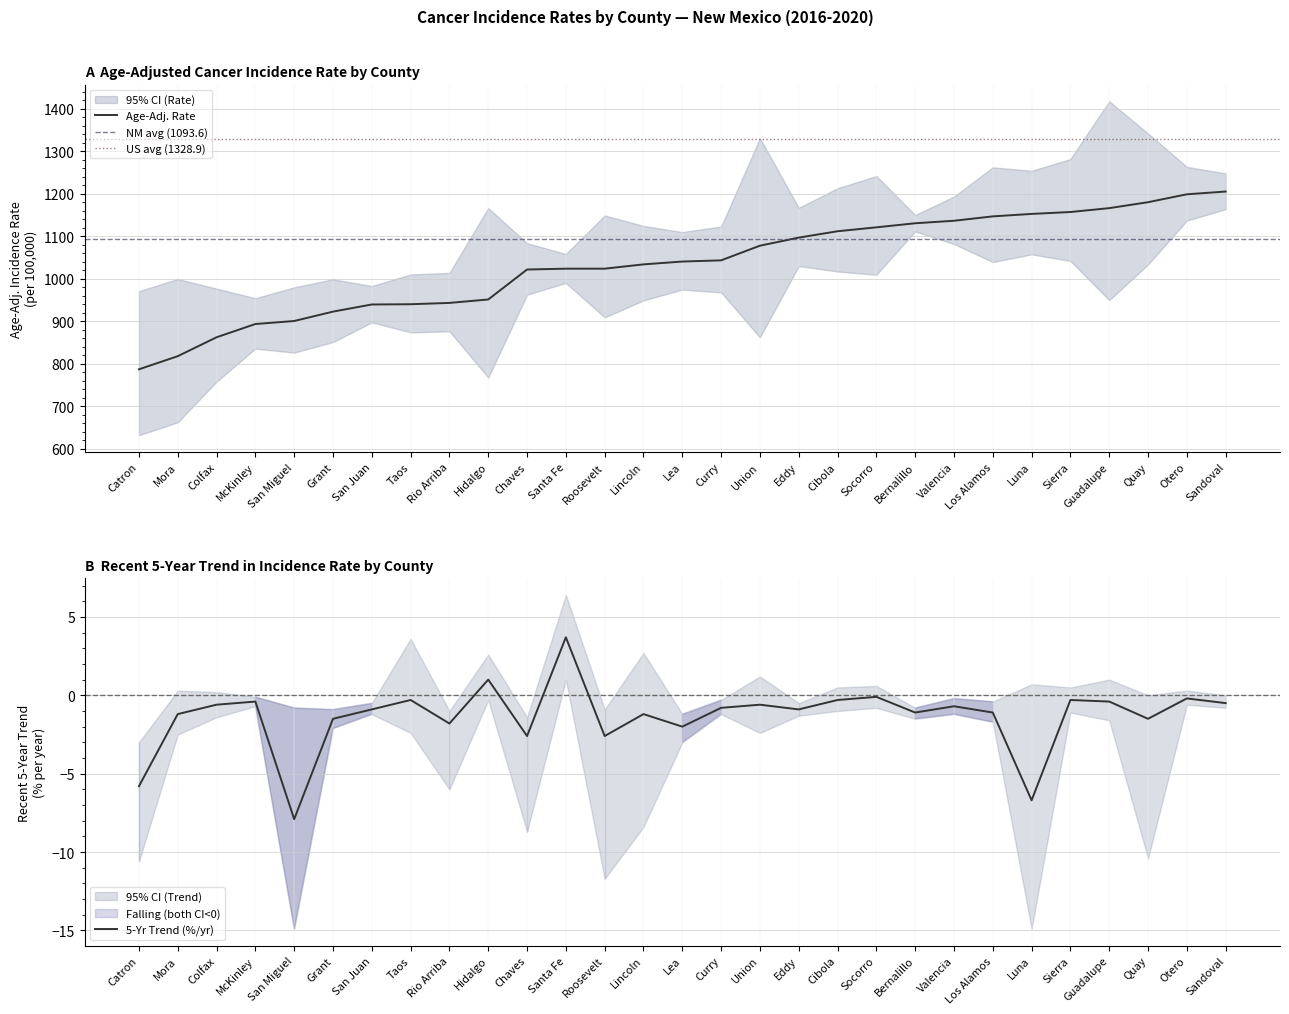

Which series has the widest spread of values?

lower_ci